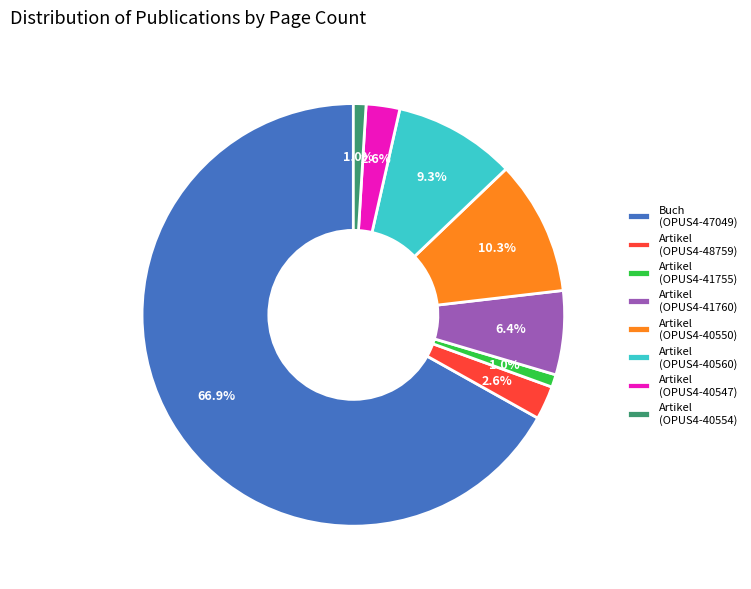

Which slice is the largest?

Buch (OPUS4-47049)